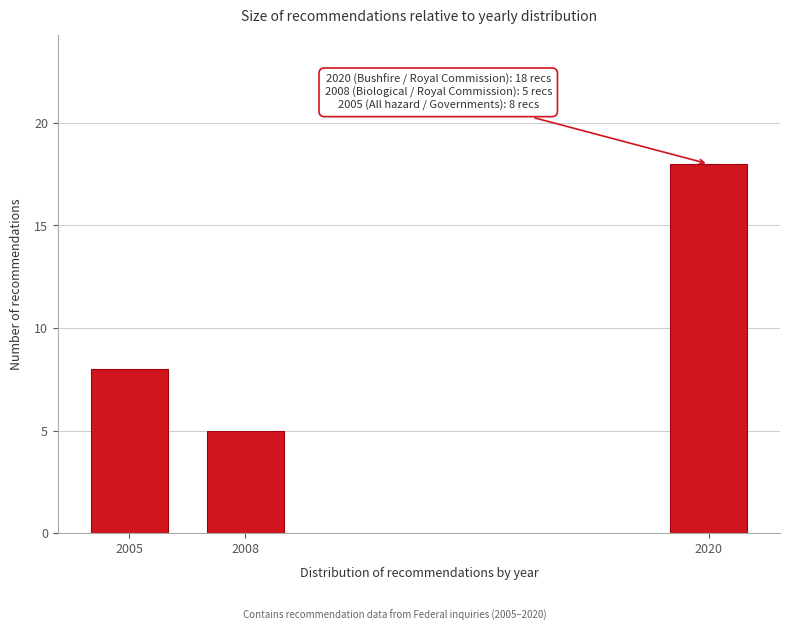

Reading left to right, what are all the values shown in this chart?

8	5	18